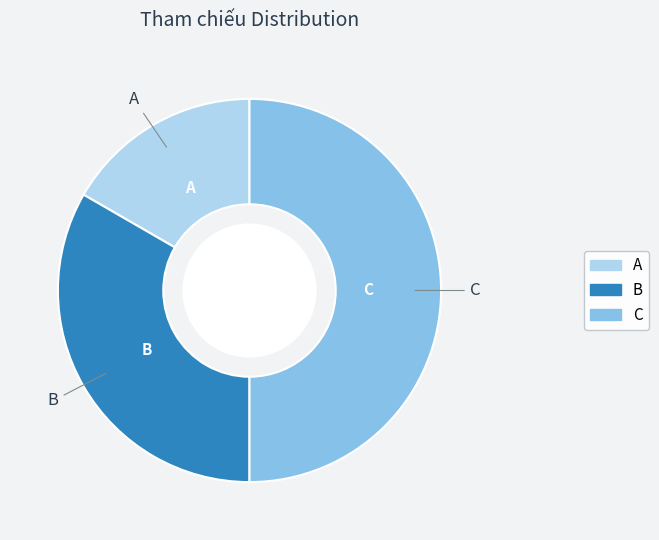

Is A the majority of the pie?

No